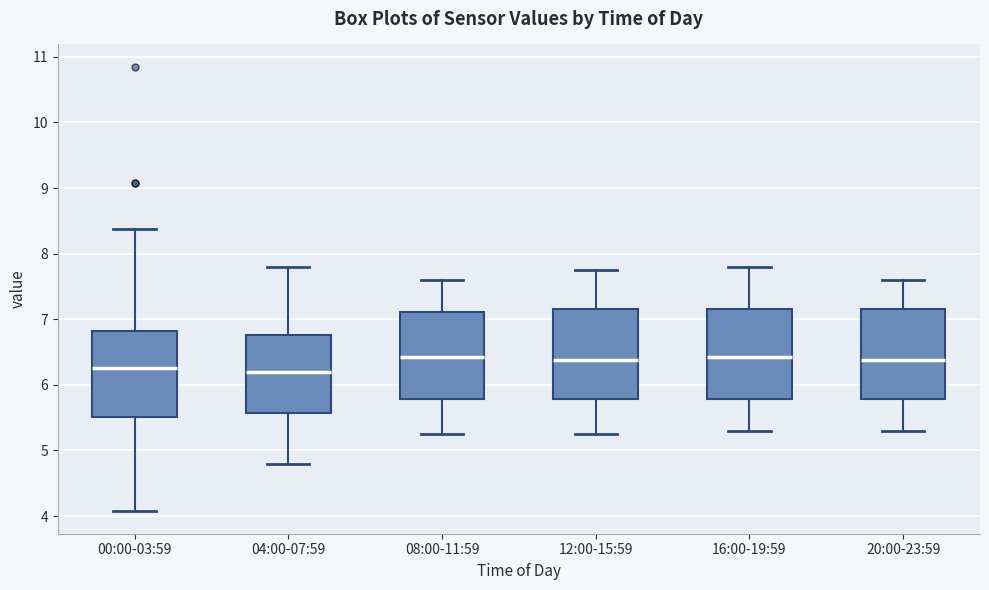

Reading left to right, read every box against the y-axis: the position of its median line, the range the box covers, and the ends of its whiskers. The values are not printed on the chart, so give them approximately, as read against the axis.

00:00-03:59: median 6.3, box 5.5 to 6.8, whiskers 4.1 to 8.4
04:00-07:59: median 6.2, box 5.6 to 6.8, whiskers 4.8 to 7.8
08:00-11:59: median 6.4, box 5.8 to 7.1, whiskers 5.3 to 7.6
12:00-15:59: median 6.4, box 5.8 to 7.2, whiskers 5.3 to 7.8
16:00-19:59: median 6.4, box 5.8 to 7.2, whiskers 5.3 to 7.8
20:00-23:59: median 6.4, box 5.8 to 7.2, whiskers 5.3 to 7.6